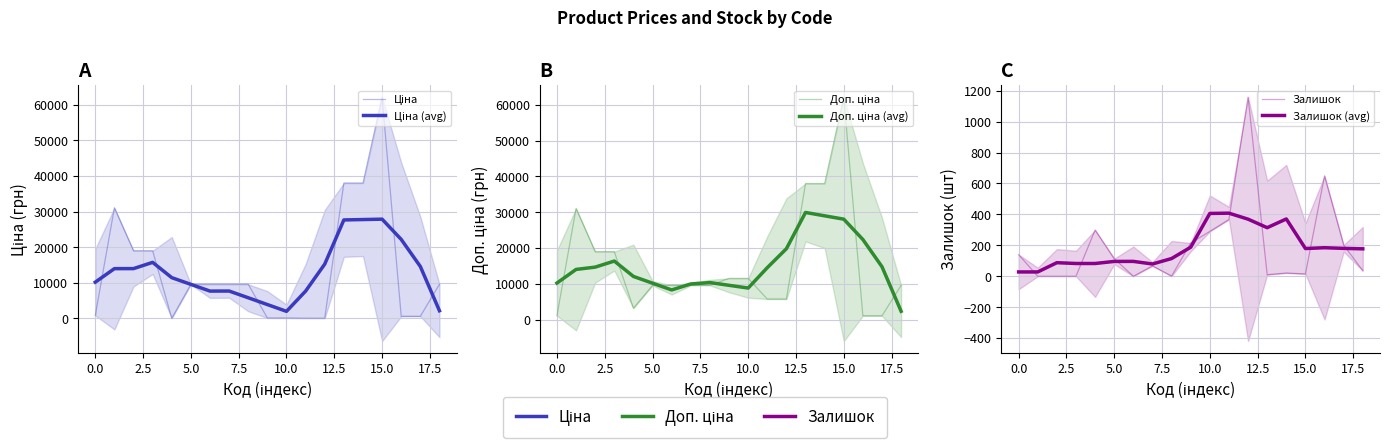

At which label does Залишок reach its peak?

12